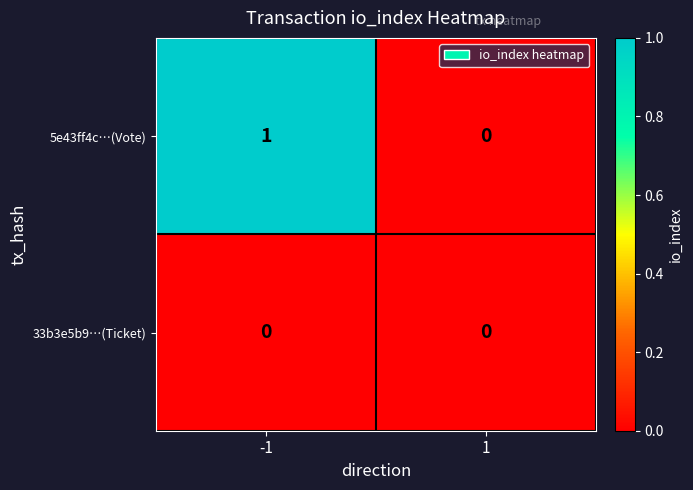

Between -1 and 1, which series saw the biggest shift?

5e43ff4c…(Vote)